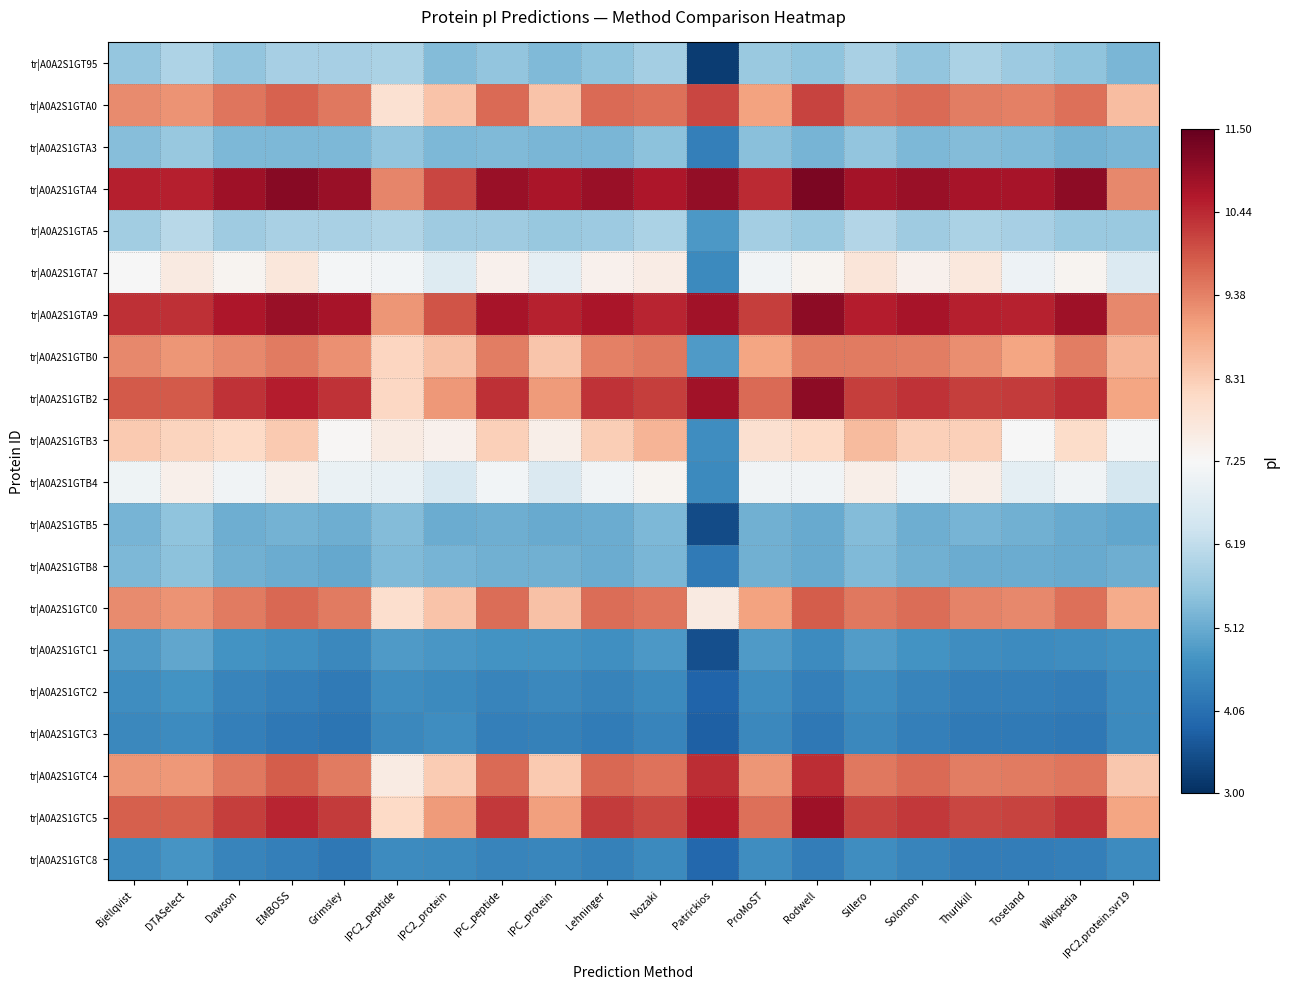

What is the total value across all series at Solomon?

148.4